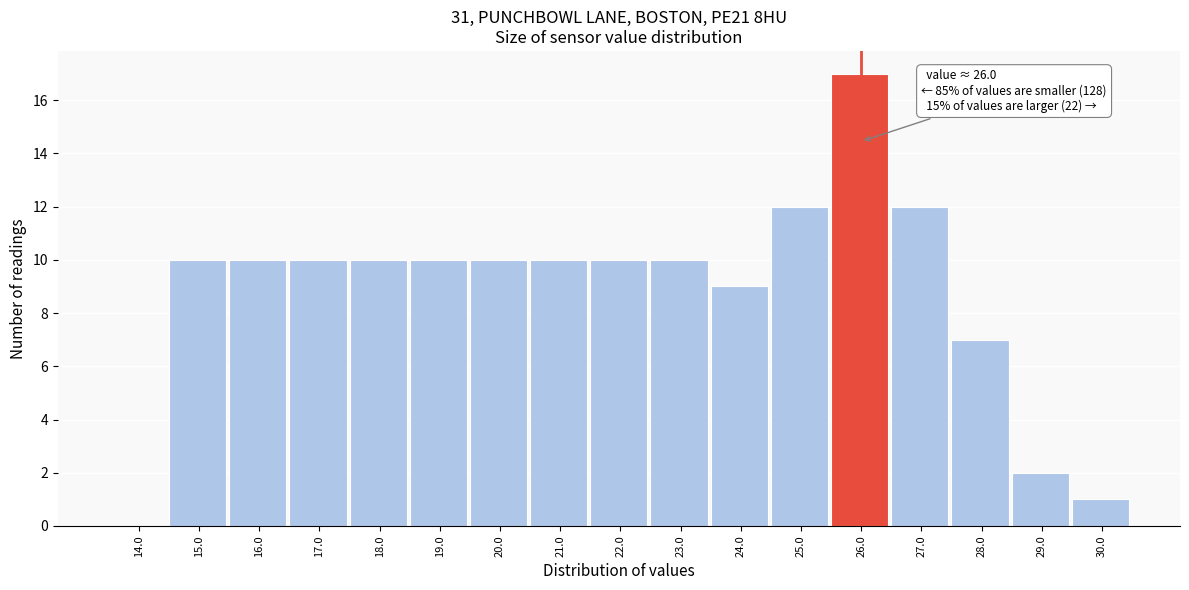

Reading left to right, list all the values displayed in this chart.

14.0=0	15.0=10	16.0=10	17.0=10	18.0=10	19.0=10	20.0=10	21.0=10	22.0=10	23.0=10	24.0=9	25.0=12	26.0=17	27.0=12	28.0=7	29.0=2	30.0=1